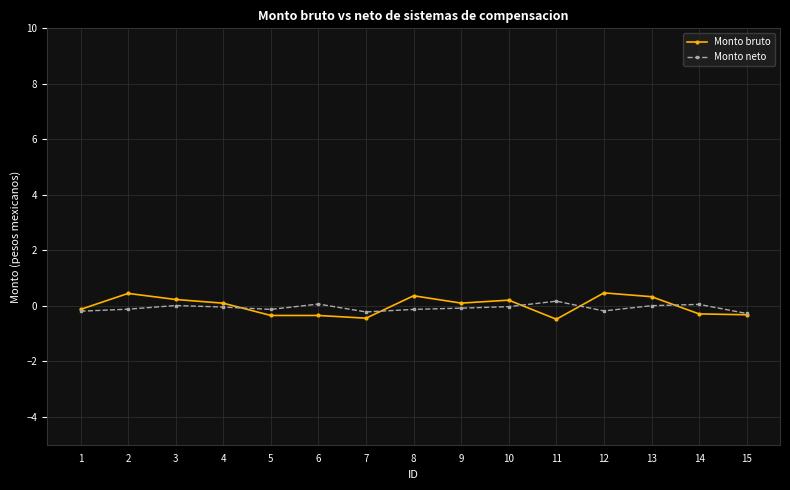

Is the value of Monto neto at 2 greater than the value of Monto bruto at 8?

No